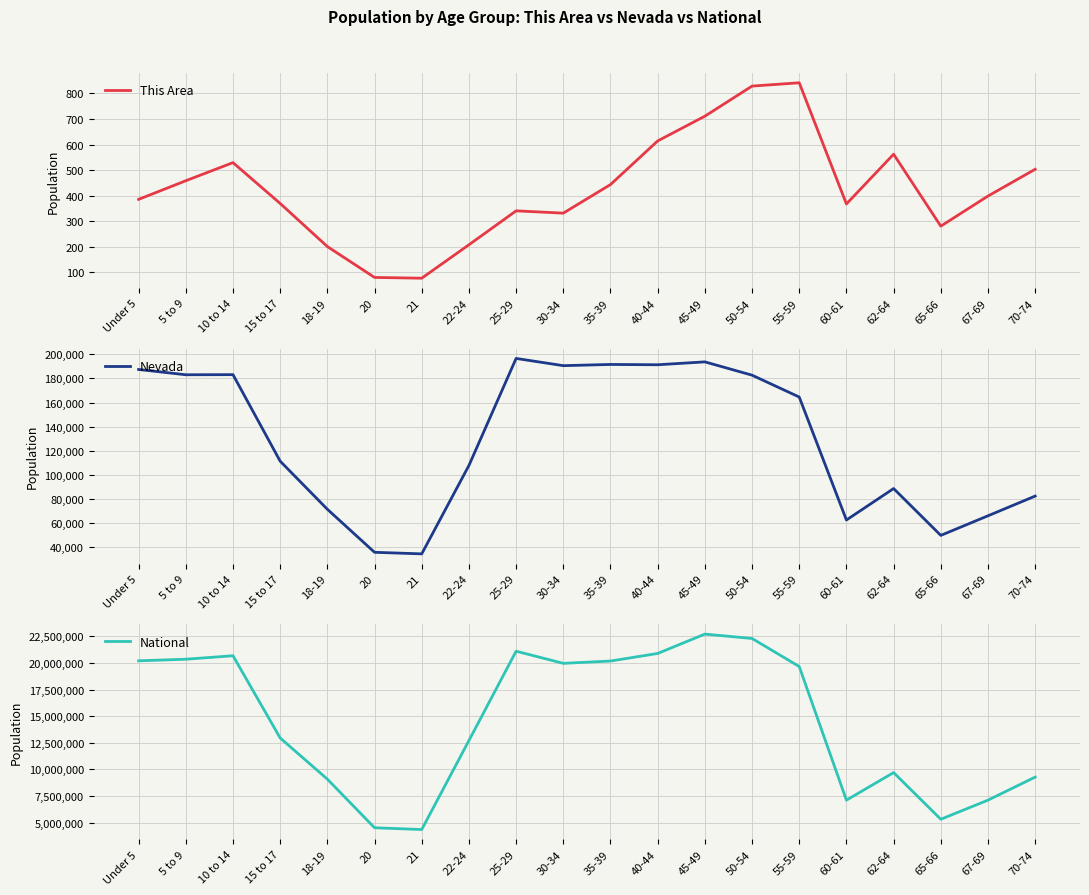

Reading left to right, what are all the values shown in this chart?

This Area: 385	458	529	369	200	79	76	207	340	331	443	614	711	829	842	367	562	280	398	503
Nevada: 187478	183077	183173	111280	71320	35554	34258	107697	196644	190642	191652	191391	193790	182737	164575	62389	88535	49613	65888	82280
National: 20201362	20348657	20677194	12954254	9086089	4519129	4354294	12712576	21101849	19962099	20179642	20890964	22708591	22298125	19664805	7113727	9704197	5319902	7115361	9278166